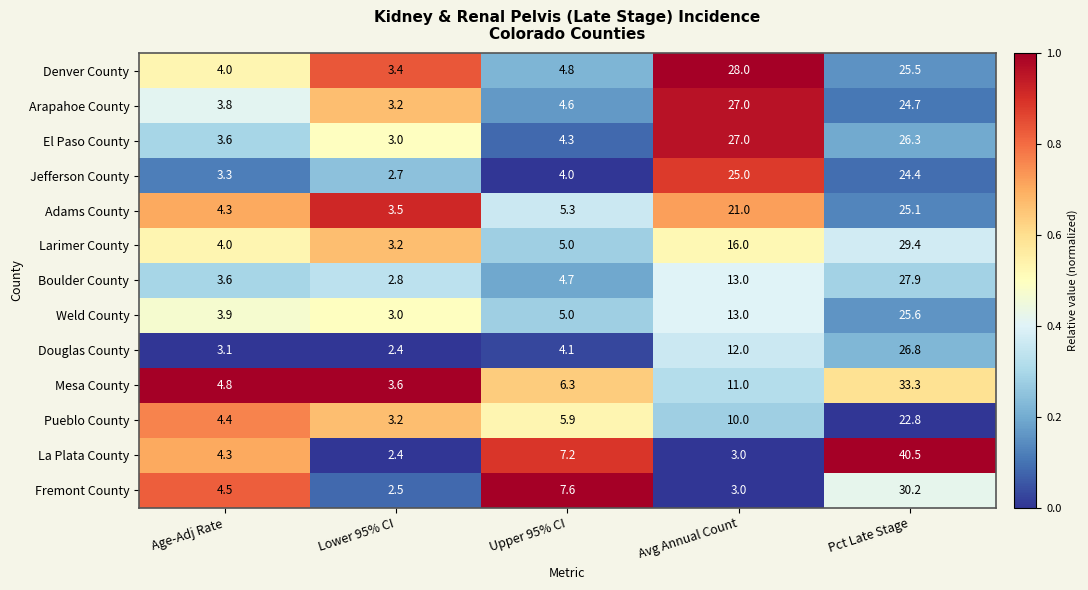

True or false: La Plata County has a value of 0.7 at Avg Annual Count.

False